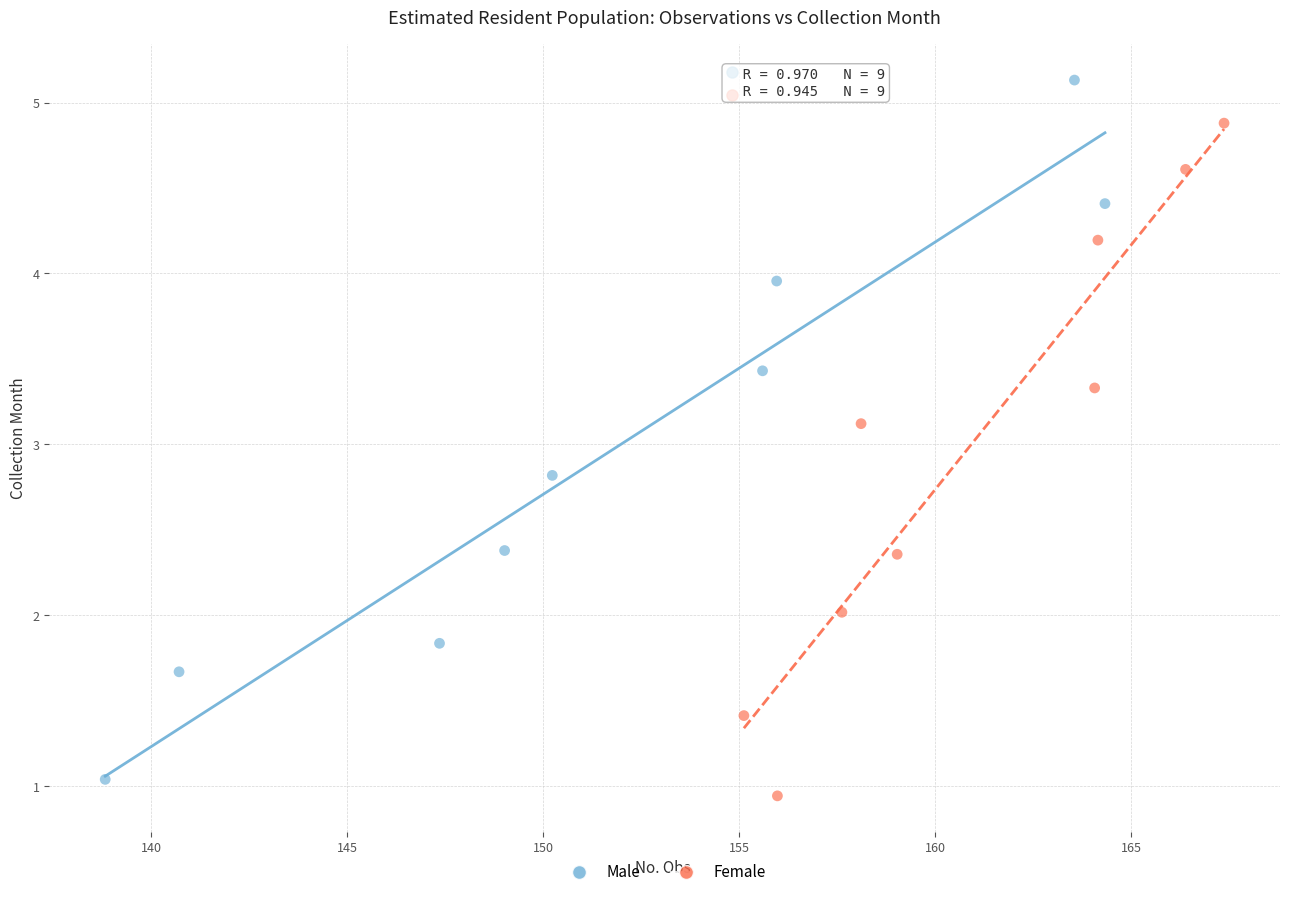

Which series contains the highest Y value?

Male